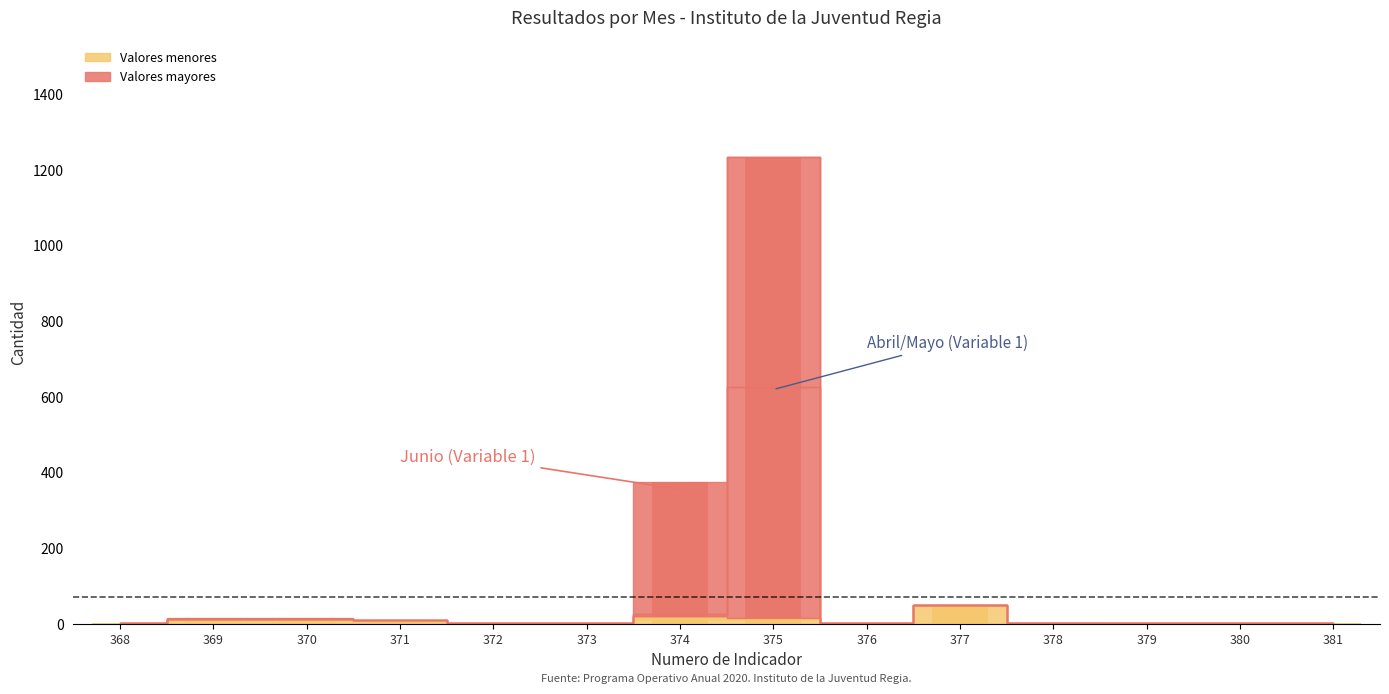

What is the total value across all series at 380?

1